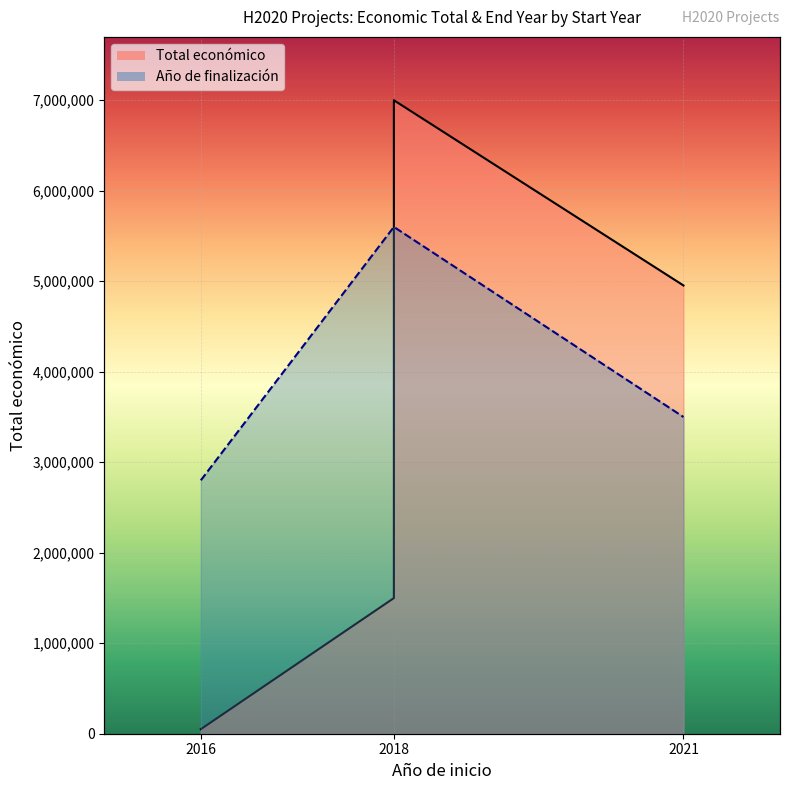

What are all the series names shown in the legend?

Total económico line, Año de finalización line